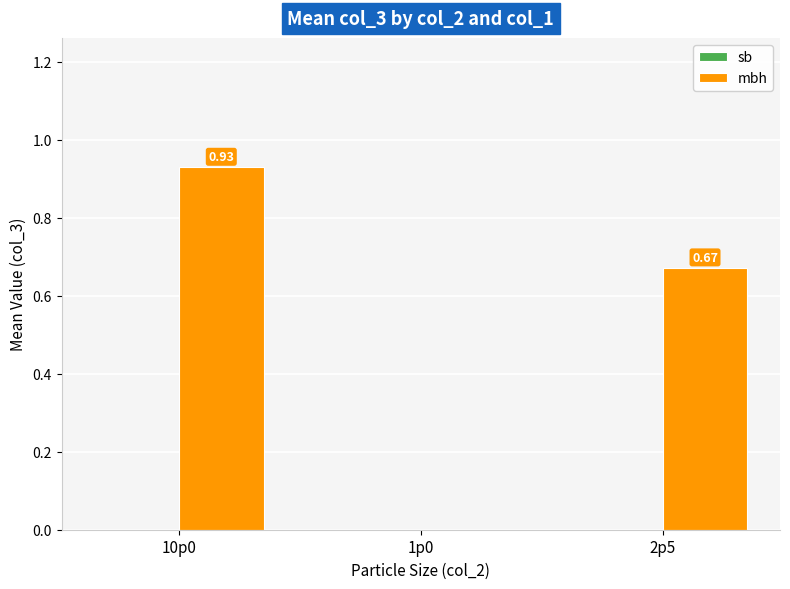

What is the sum of the values at 10p0 and 2p5?

1.6